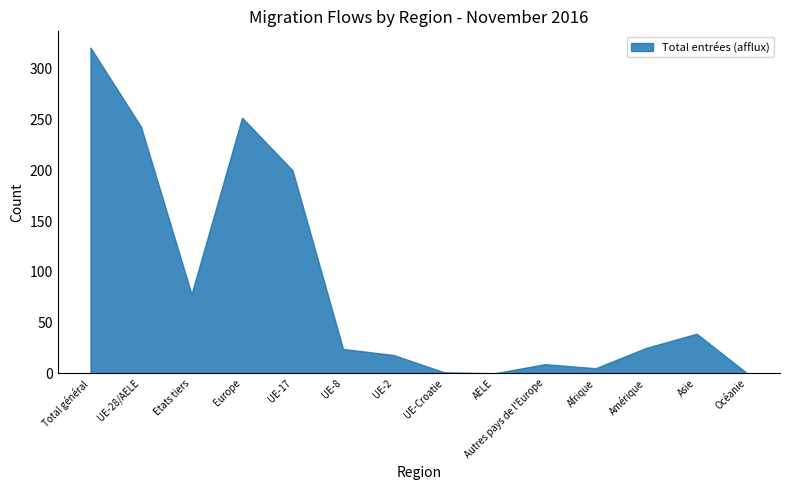

At which category is the sum across all series the highest?

Total général